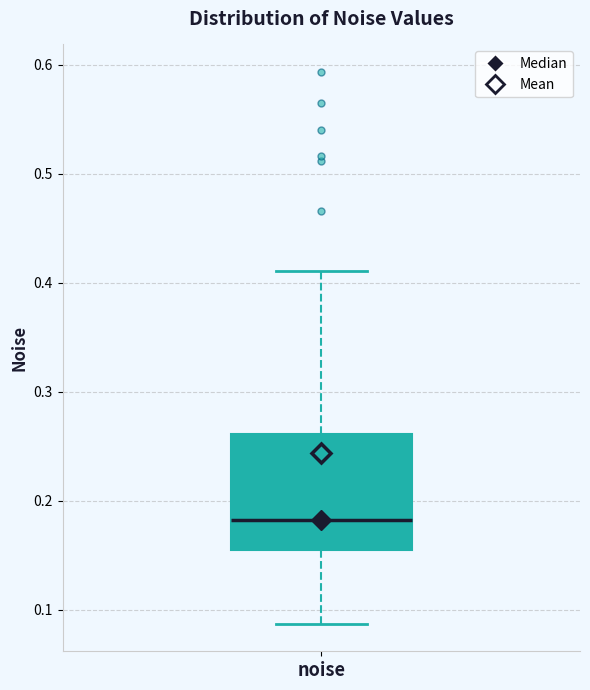

Read this box plot against the y-axis: the position of the median line, the range covered by the box, and the ends of both whiskers. The values are not printed on the chart, so give them approximately, as read against the axis.

median 0.18, box 0.15 to 0.26, whiskers 0.09 to 0.41